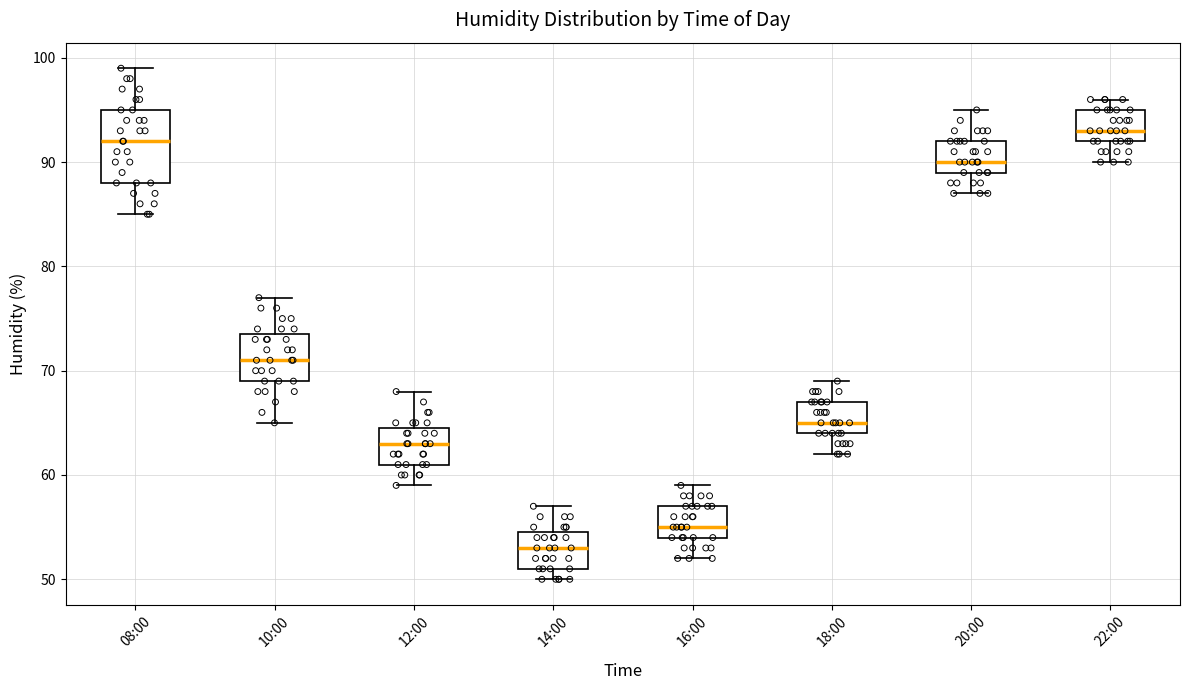

Which box is the tallest, from its lower edge to its upper edge?

08:00